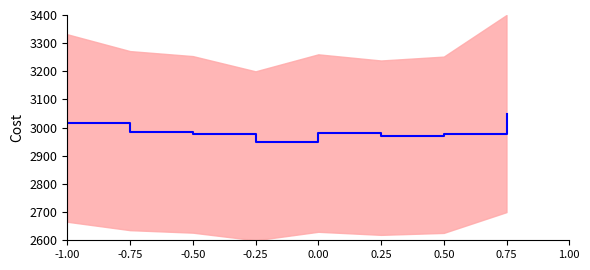

How many values exceed 2980?

4